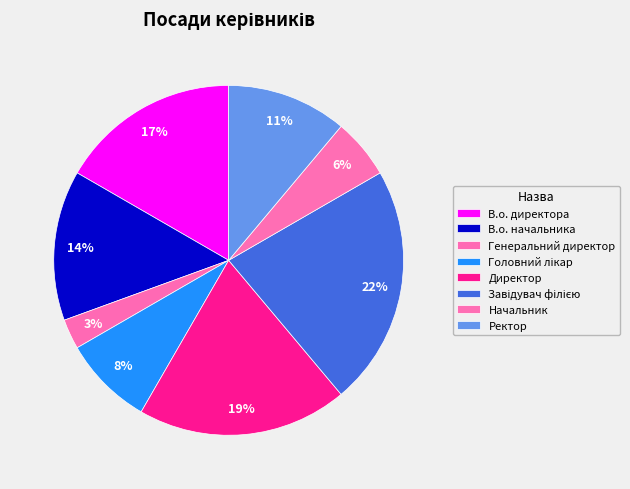

Which slice is the smallest?

Генеральний директор